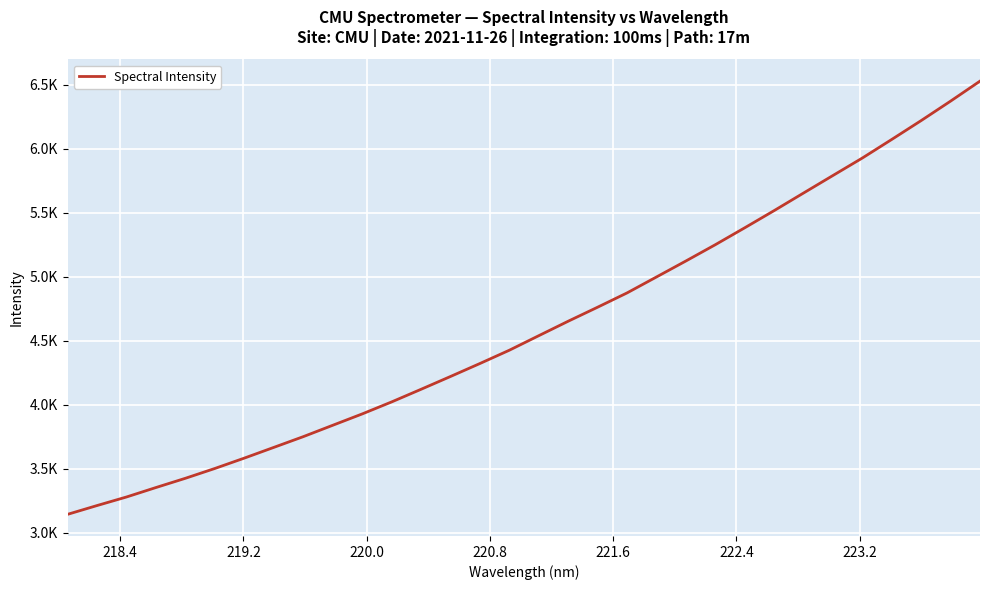

Does the chart have visible grid lines?

Yes